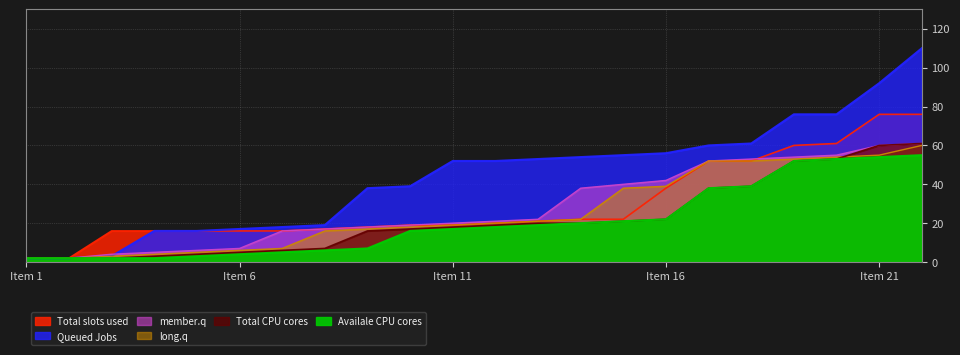

Rank the series at 10 from highest to lowest value.

Queued Jobs, Total slots used, member.q, long.q, Total CPU cores, Availale CPU cores